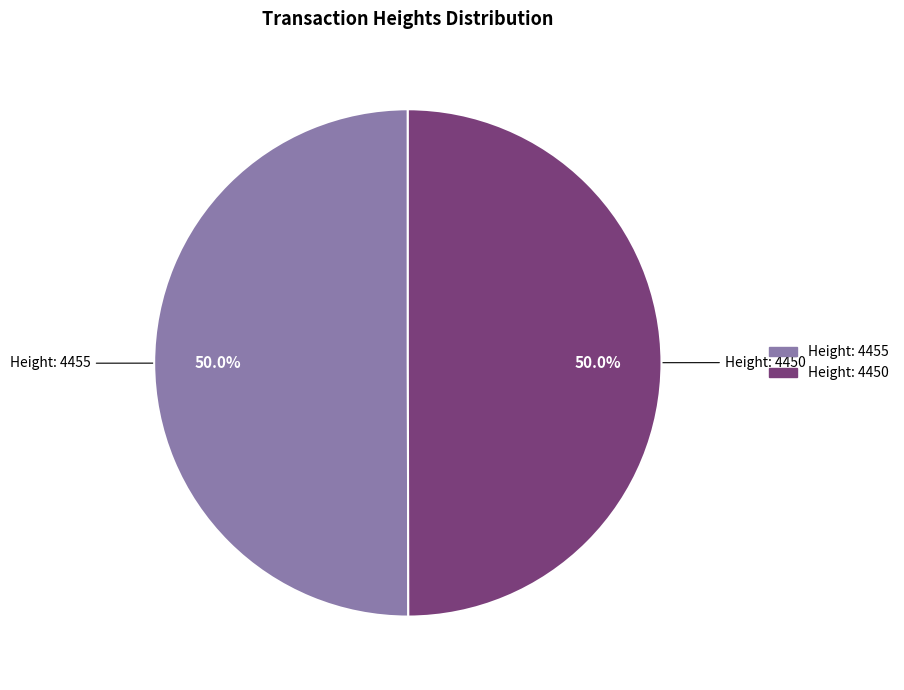

Do Height: 4450 and Height: 4455 together represent more than half of the pie?

Yes